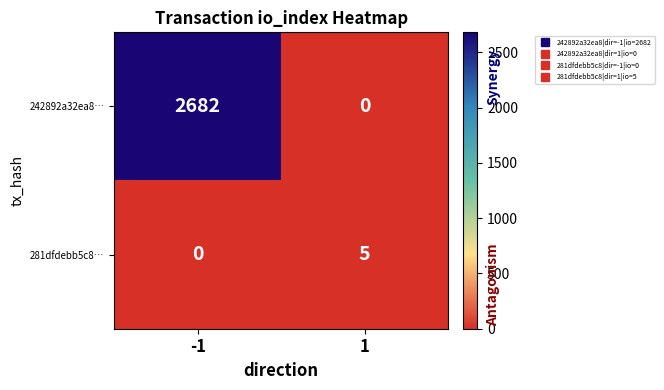

Which series has the largest range (max minus min)?

242892a32ea8…